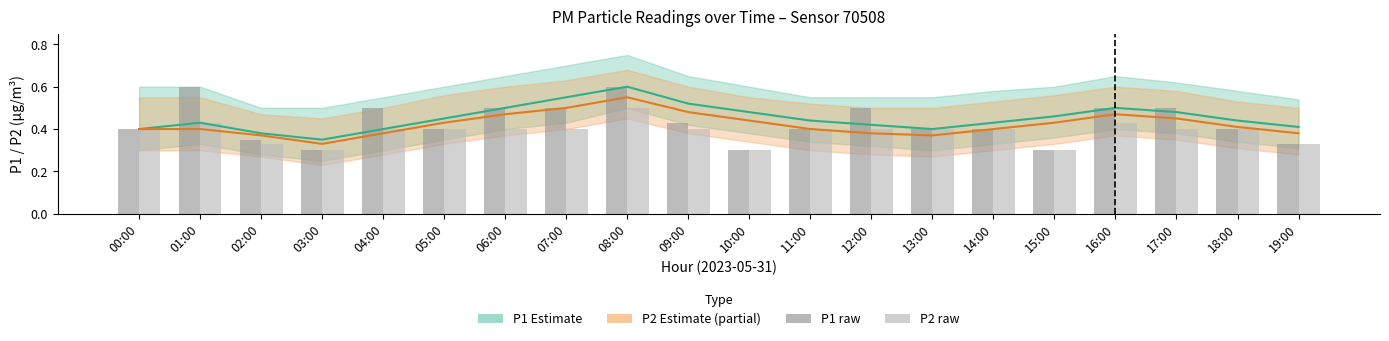

What is the value of the P2 raw bar at the 12th from the left?

0.4